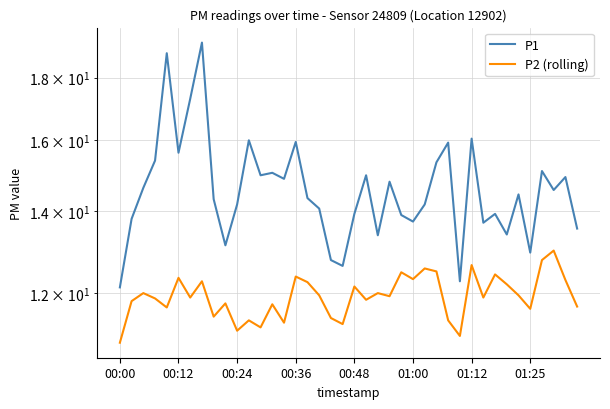

What is the spread (max minus min) of values at 39?

1.9